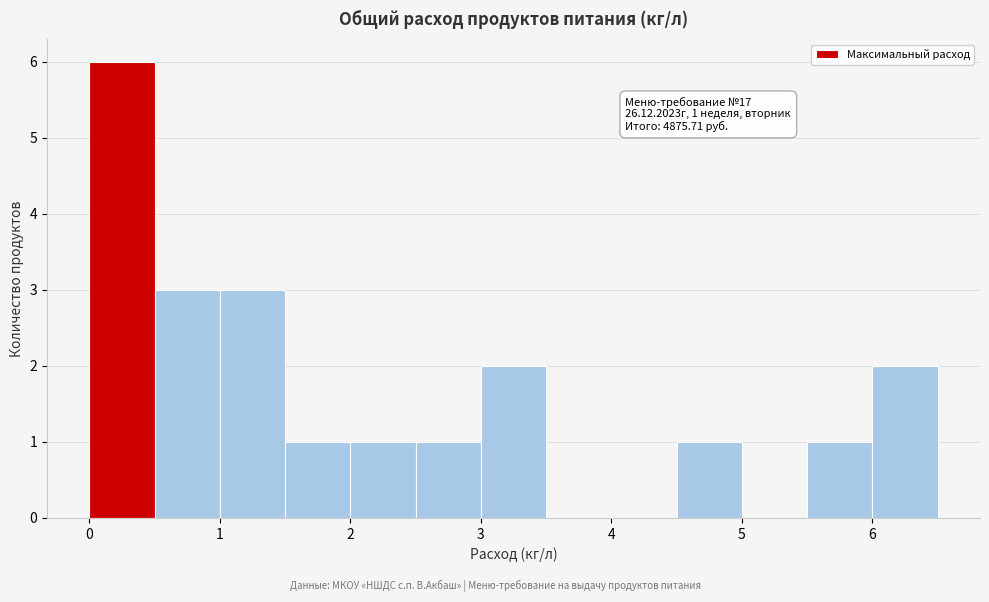

Over which range of the x-axis is the bar tallest?

0.0 to 0.5